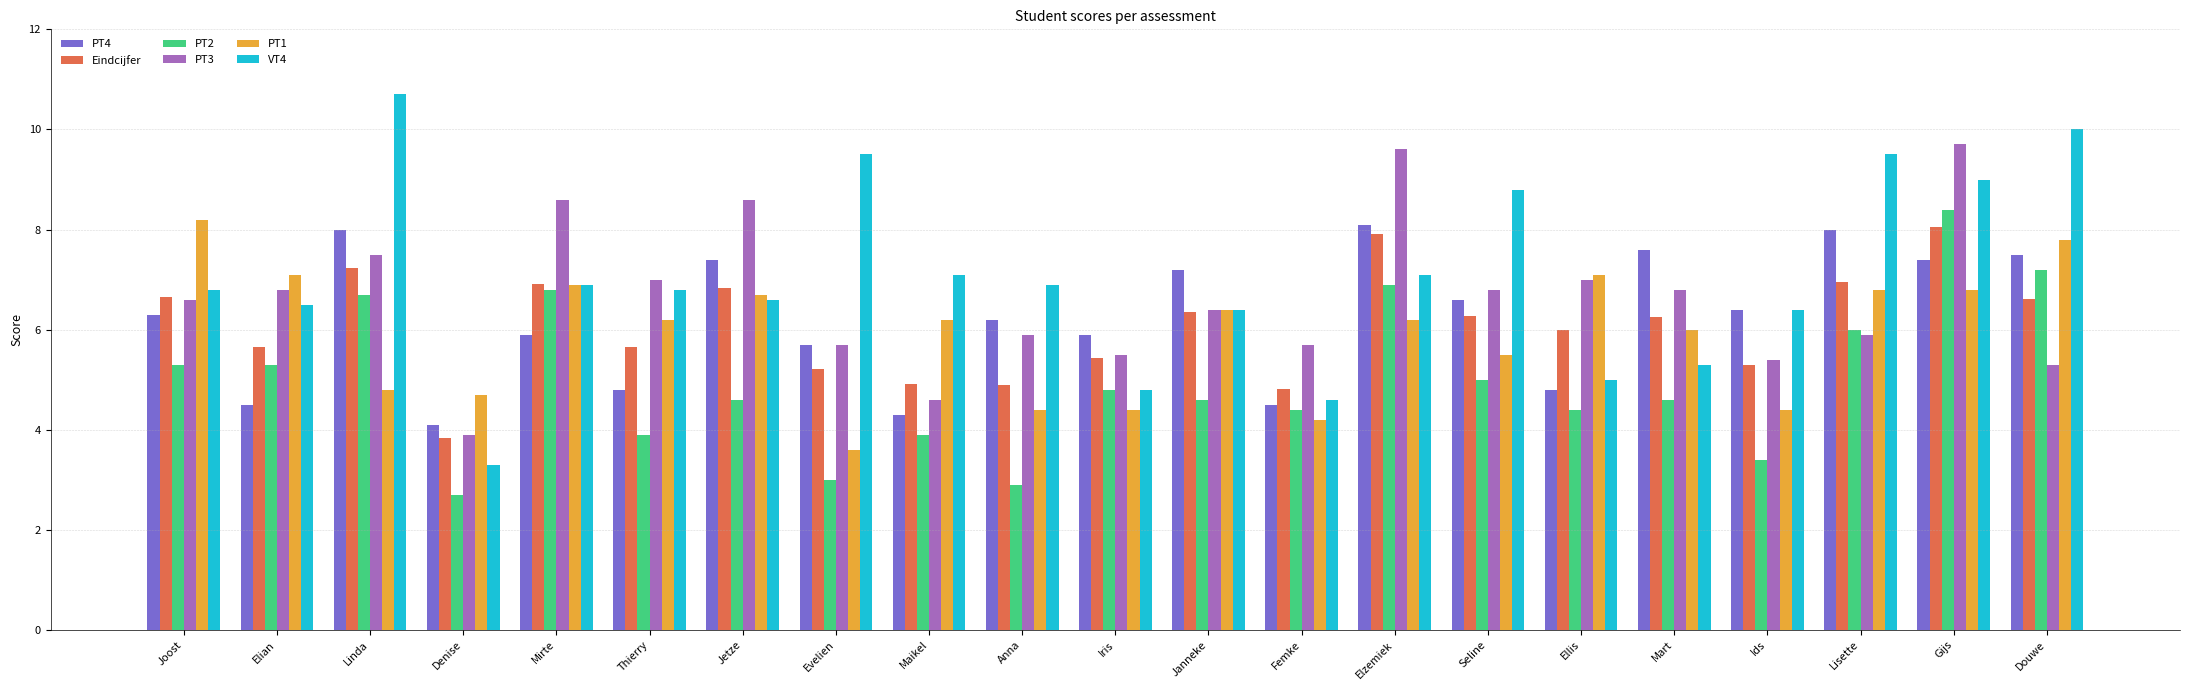

What is the maximum value for VT4?

10.7